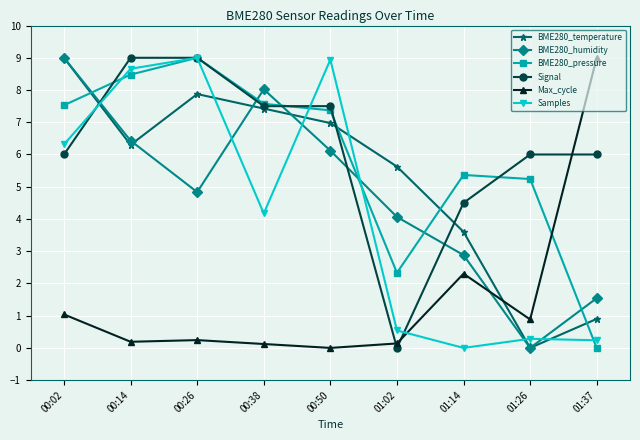

At which category is the sum across all series the highest?

00:26